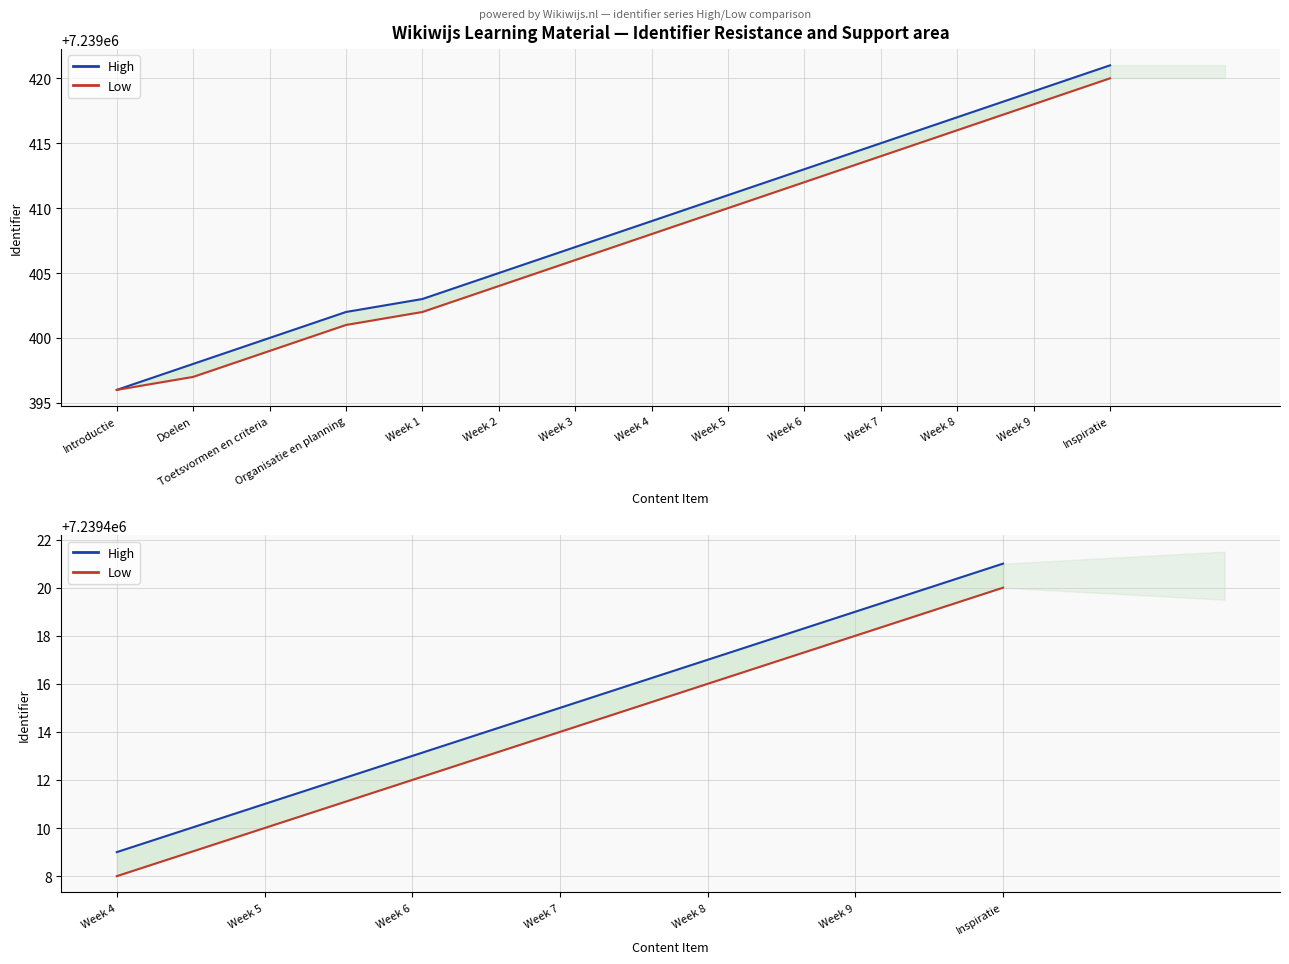

What is the greatest value displayed?

7239421